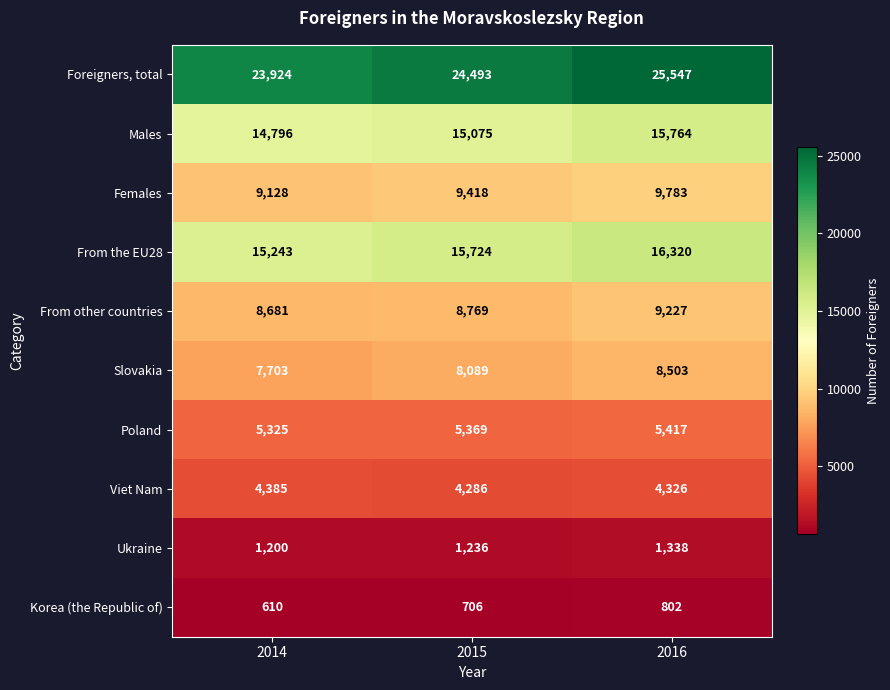

At which label is Foreigners, total closest to 24735?

2015